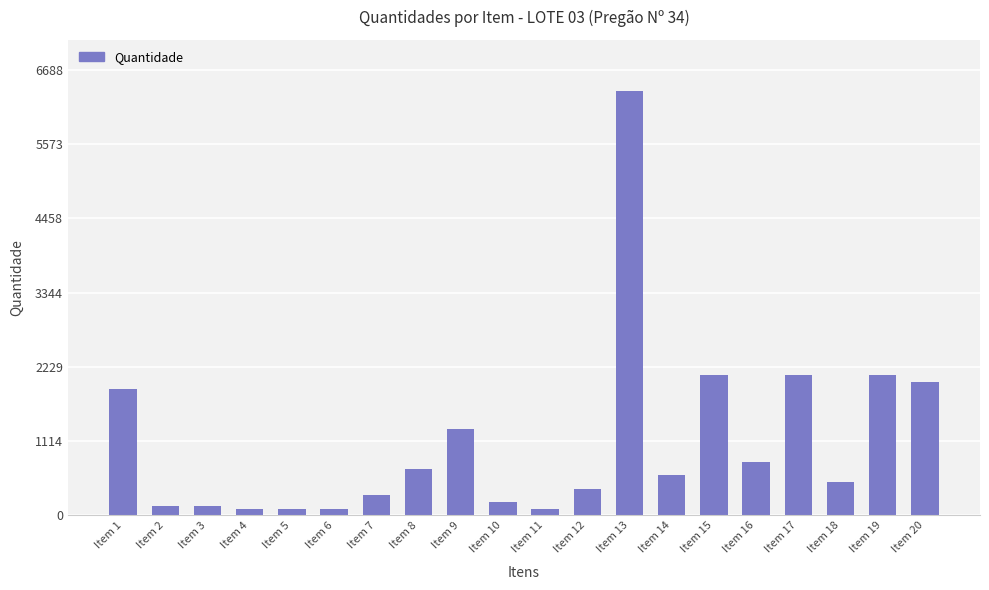

Between Item 20 and Item 9, which is larger?

Item 20